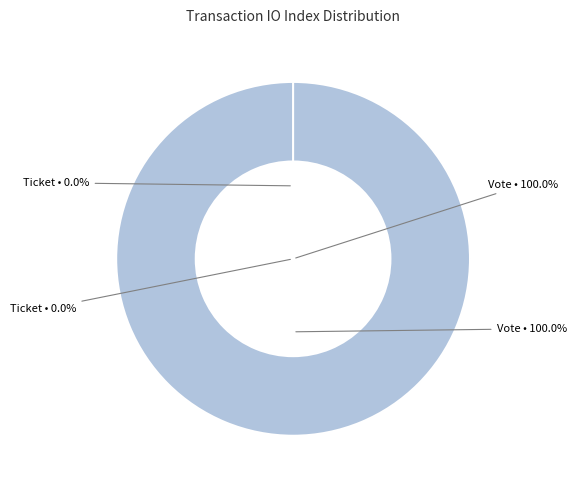

What percentage do tx_hash_ticket and tx_hash_vote together represent?

100.0%